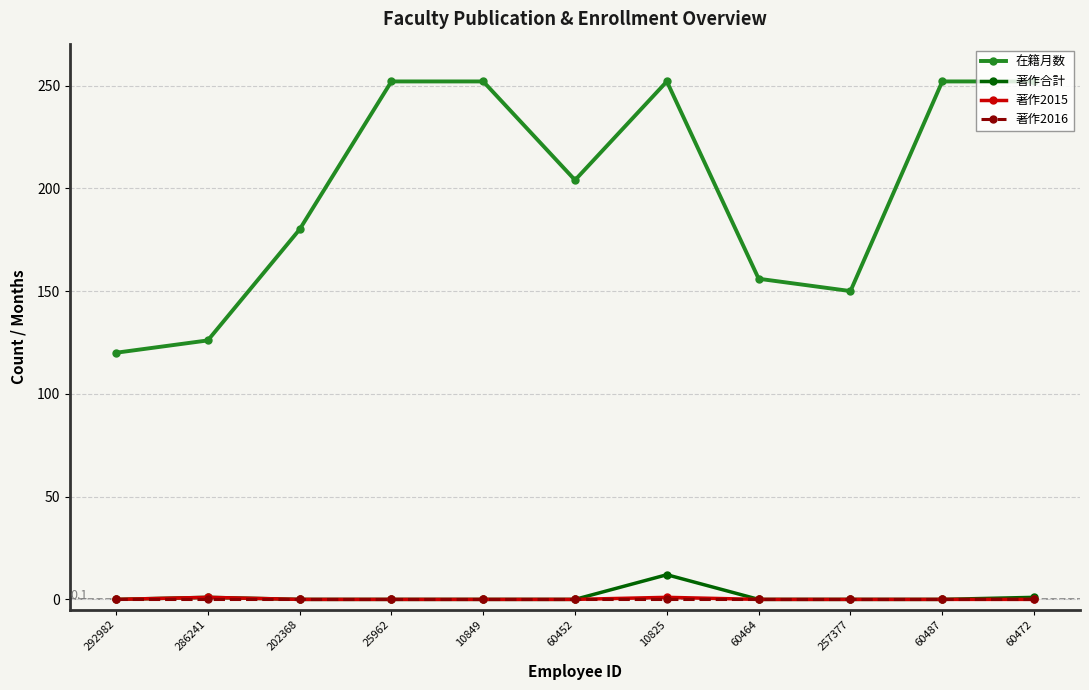

What is the difference between the highest and lowest values at 286241?

126